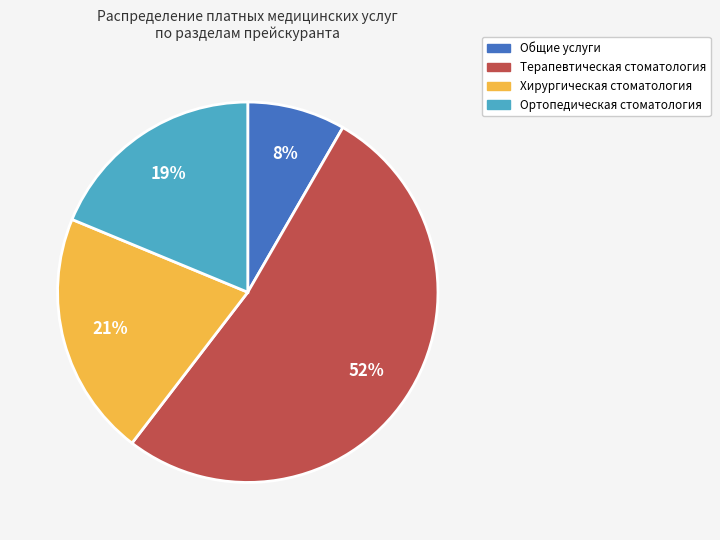

How many slices are in this pie chart?

4